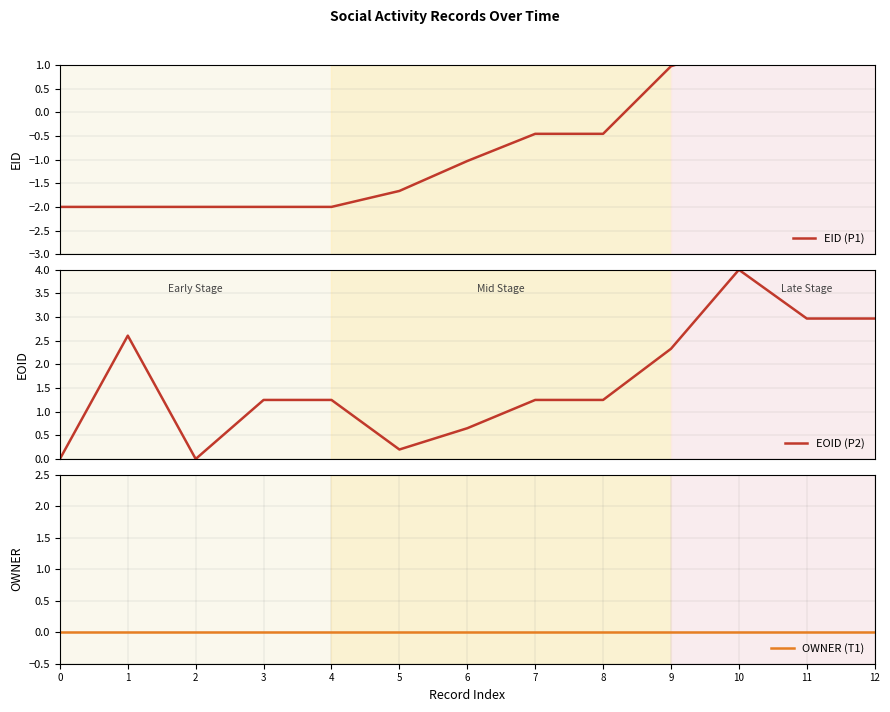

Where is the first local maximum for EOID (P2)?

1